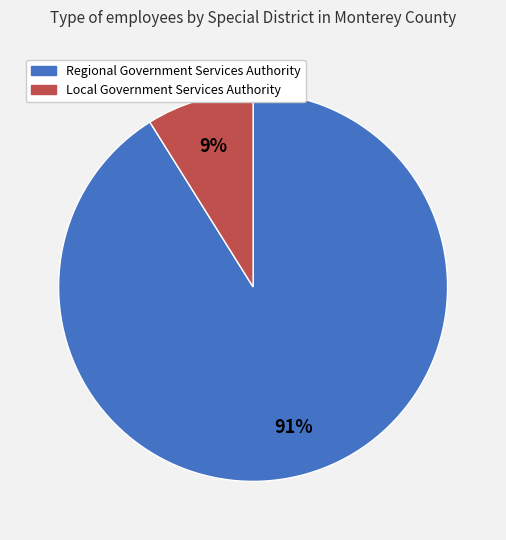

Is there a majority slice in this chart?

Yes